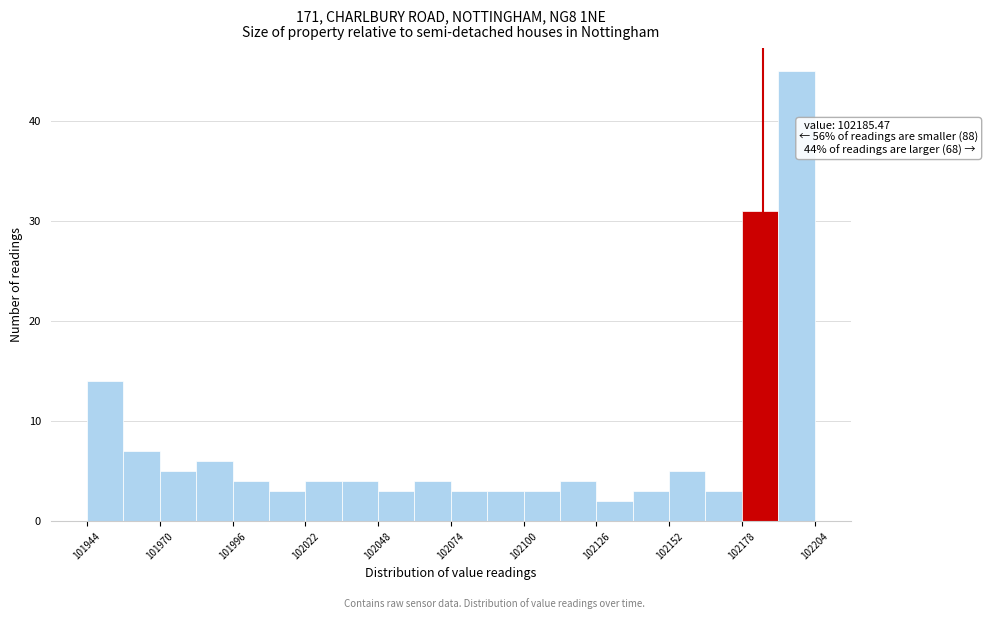

Read against the x-axis, roughly where is the centre of the tallest bar?

102200